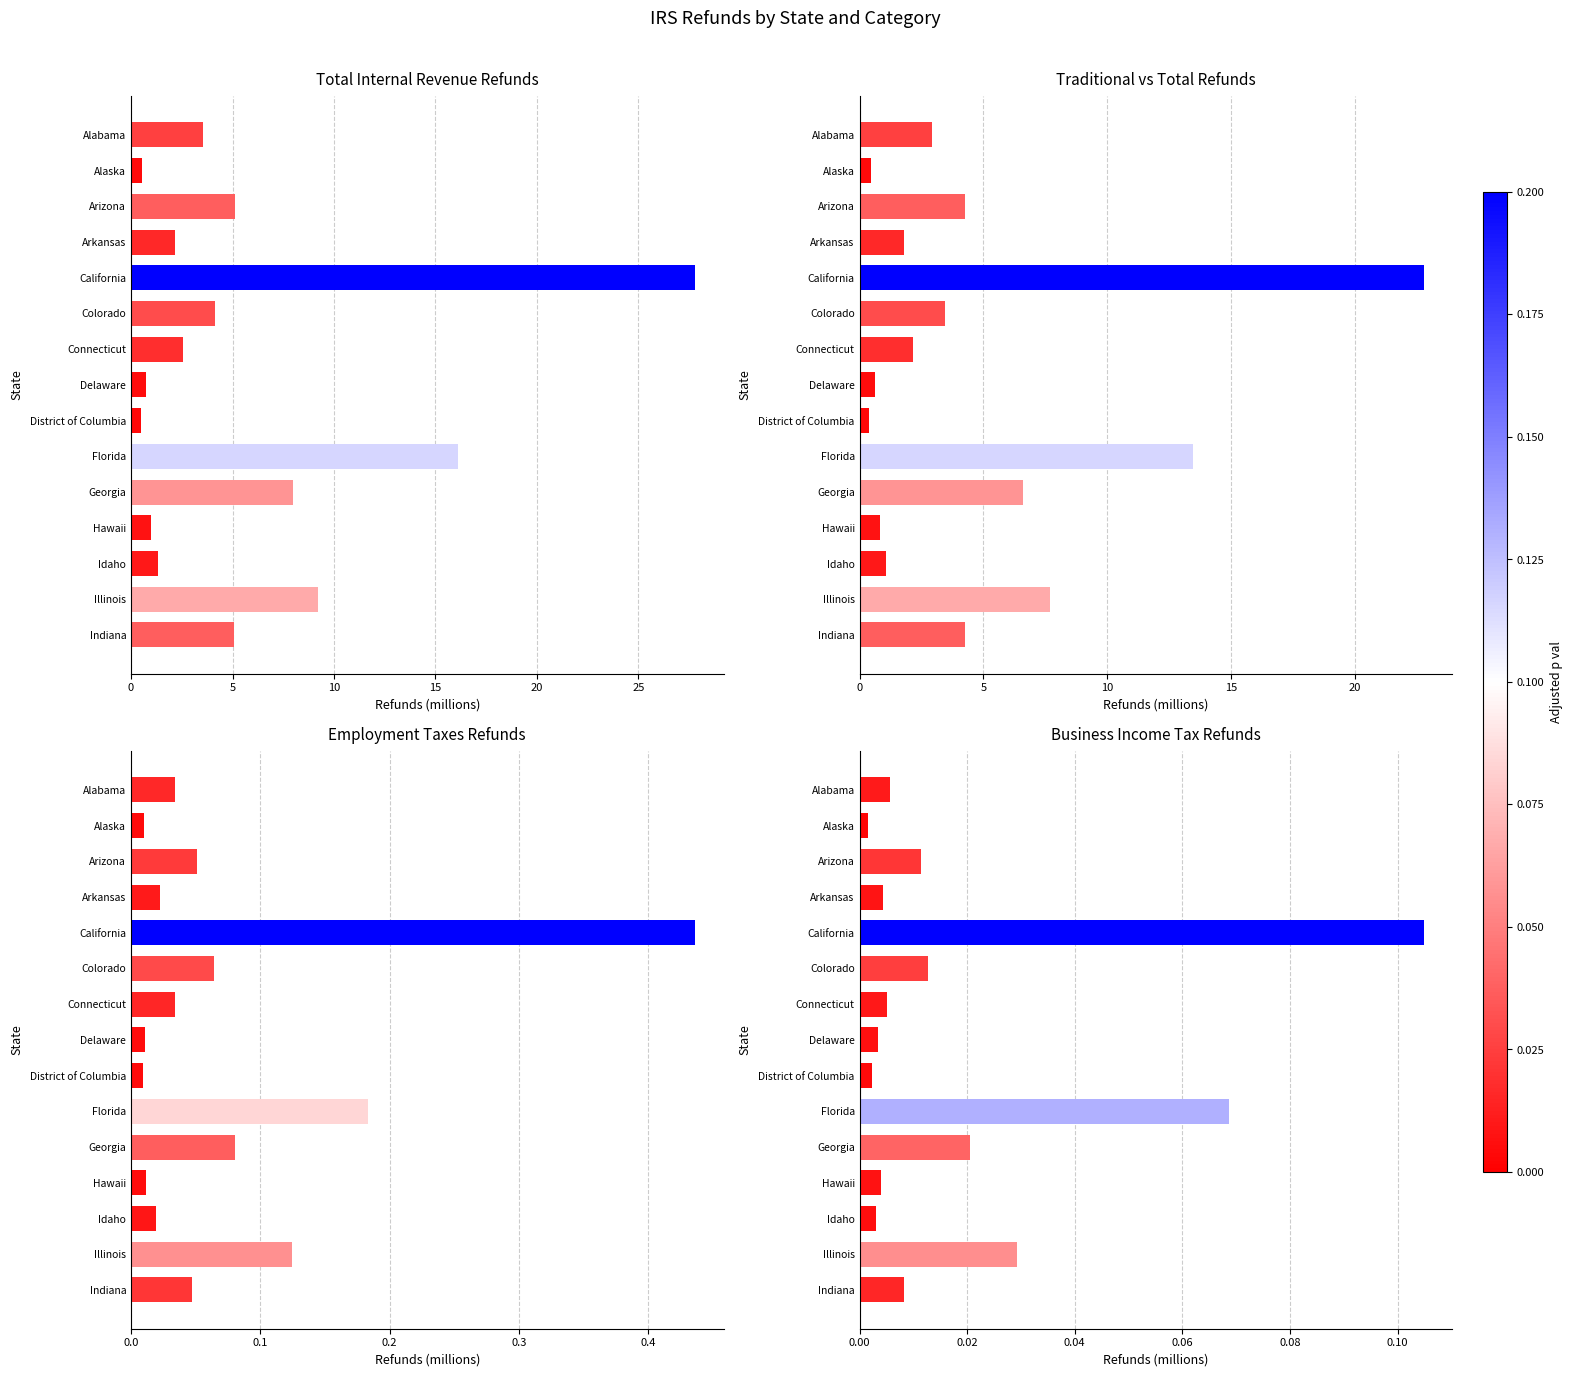

What is the maximum value shown in the chart?

27.8